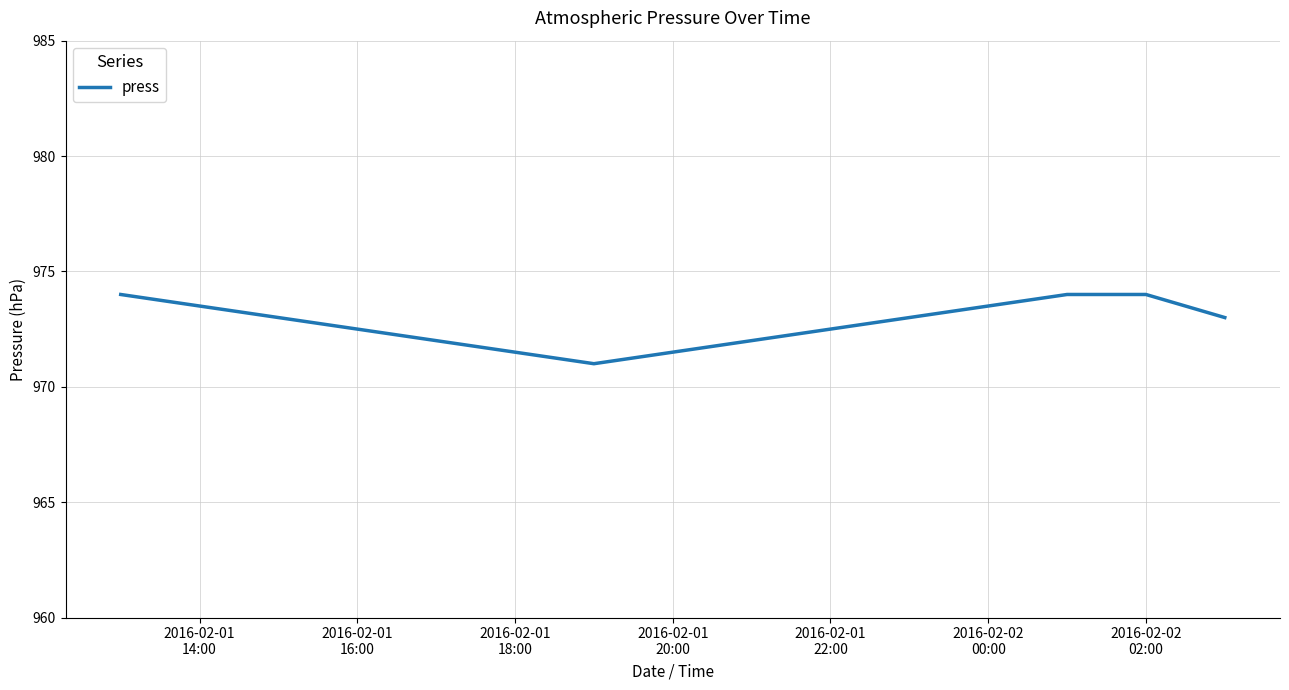

Does the chart display data point markers on the line(s)?

No